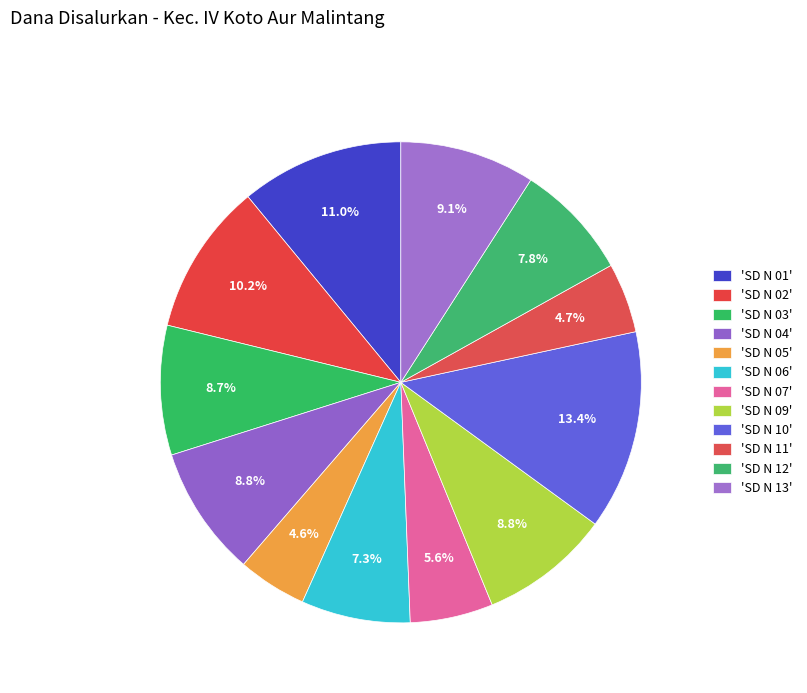

How many slices are in this pie chart?

12